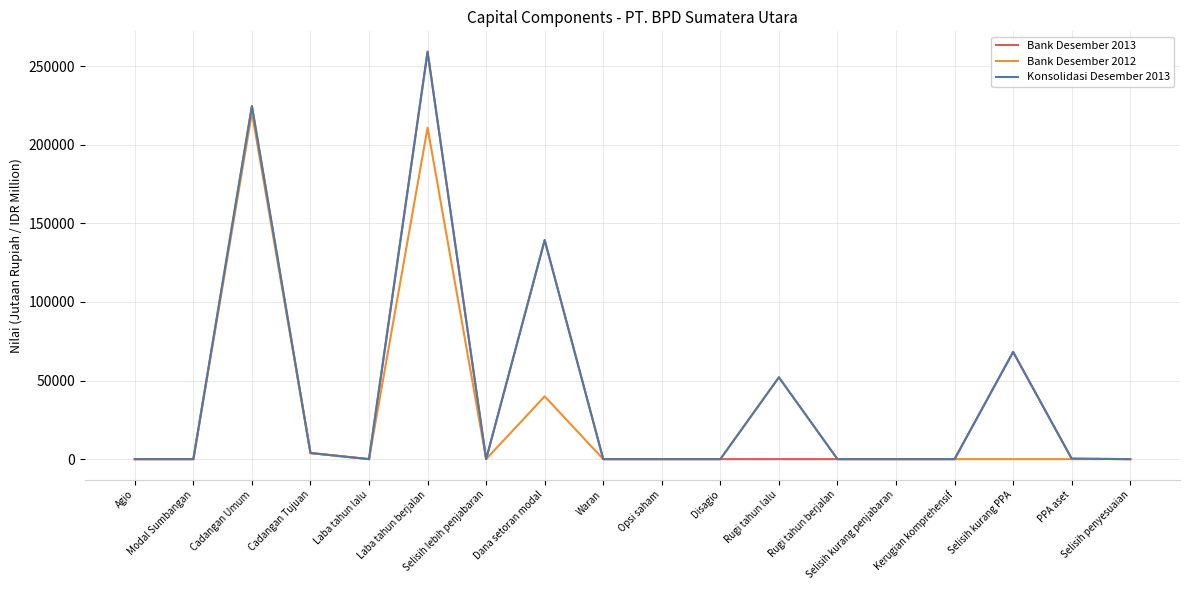

Is this an area chart (filled region under the line)?

No